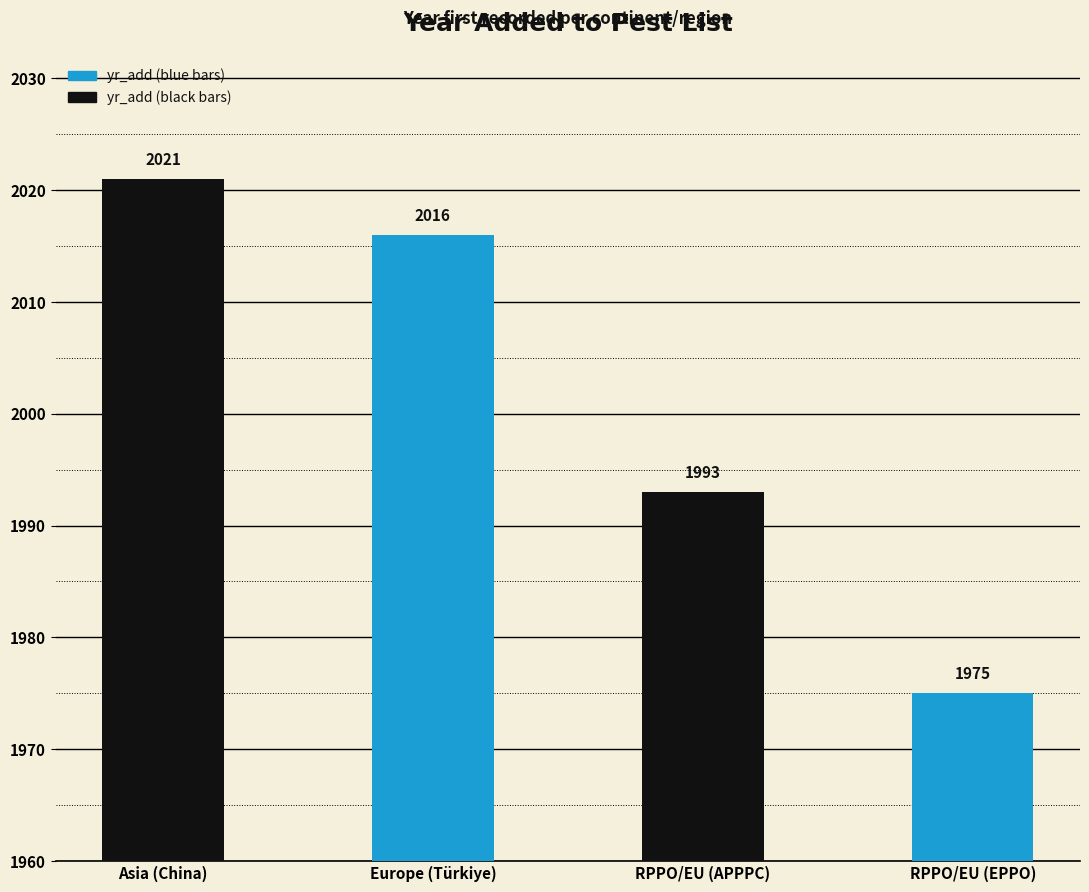

Which category has the highest value across all series?

Asia (China)